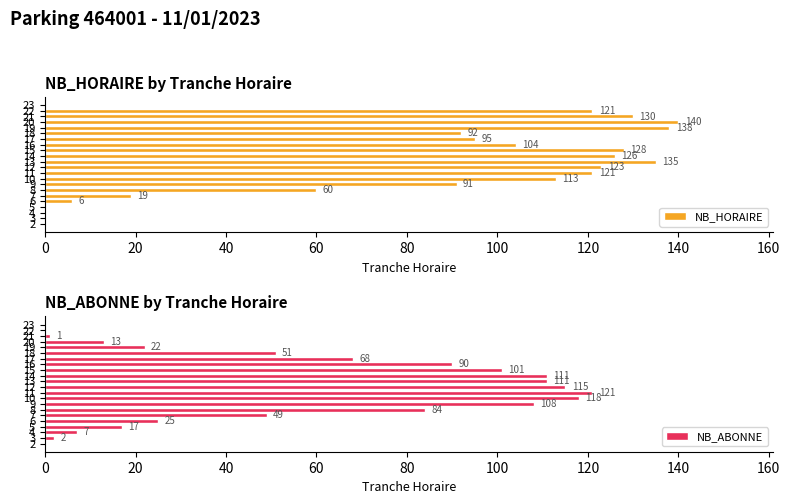

What is the greatest value displayed?

140